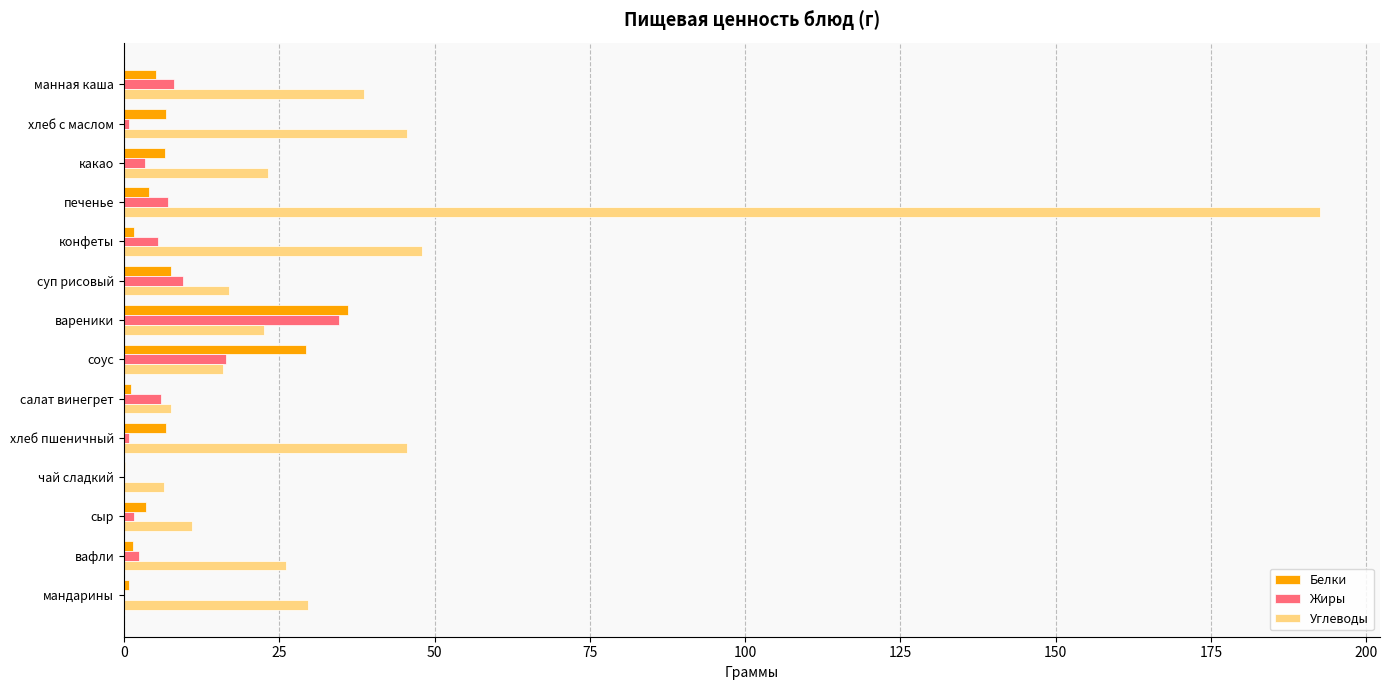

Is the value of Жиры at салат винегрет greater than the value of Углеводы at хлеб с маслом?

No